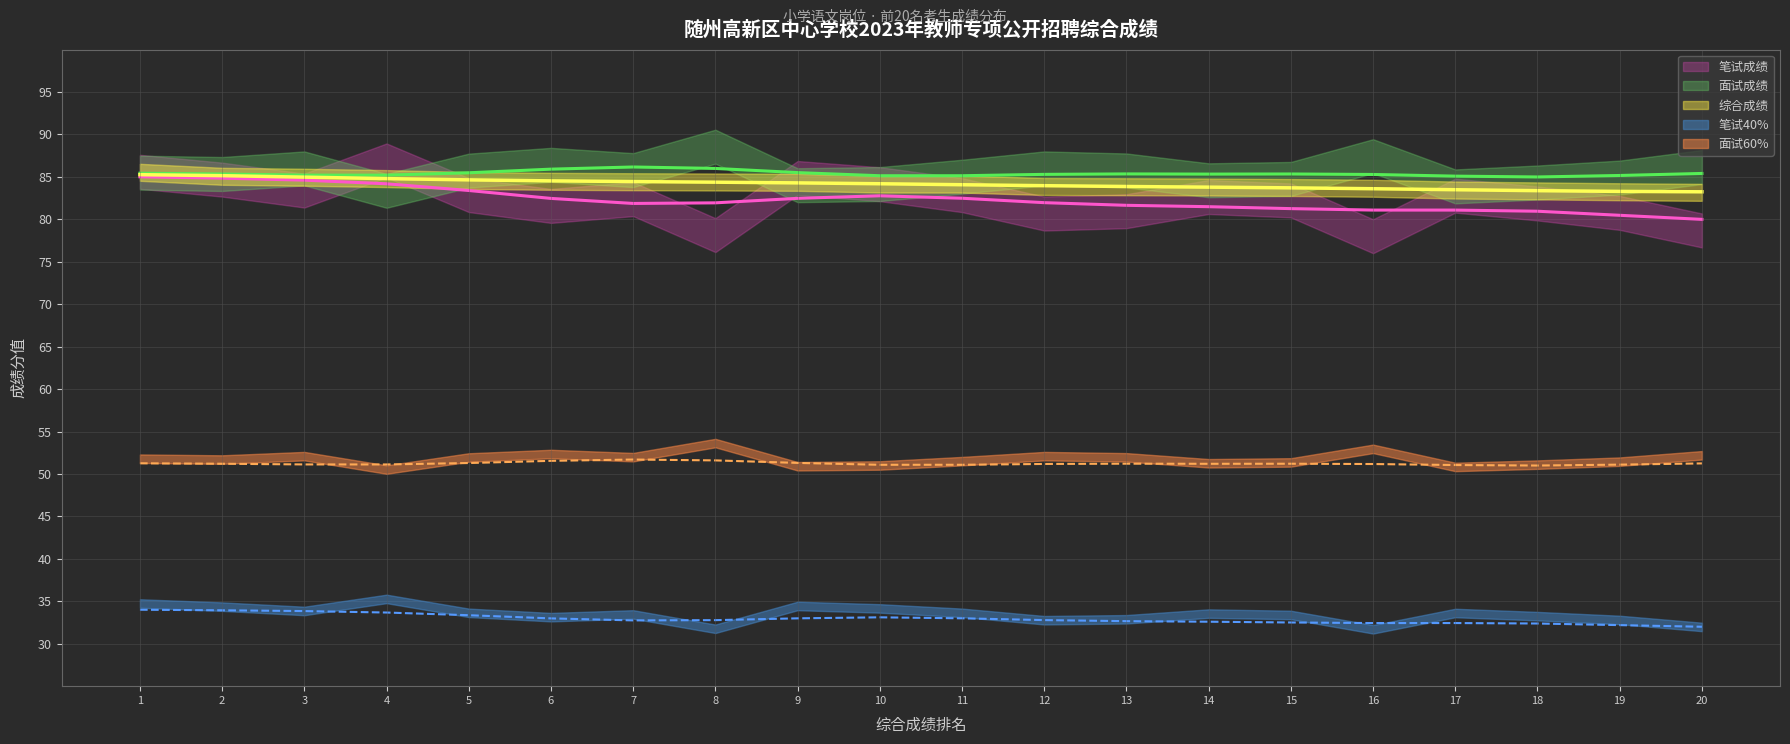

How many values in the 笔试成绩（趋势） series exceed 81?

17